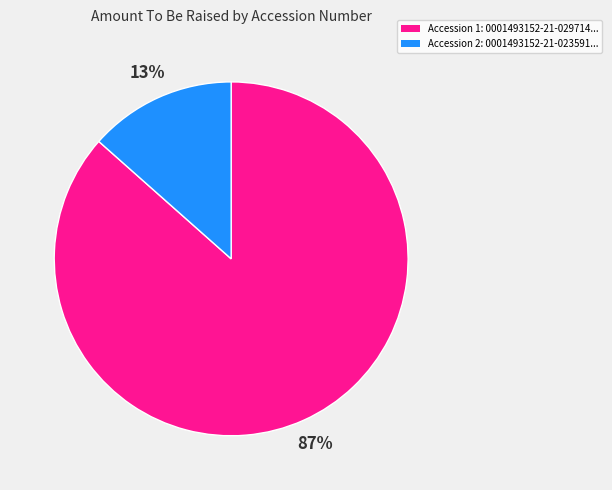

To the nearest percent, what is the average slice percentage?

50%